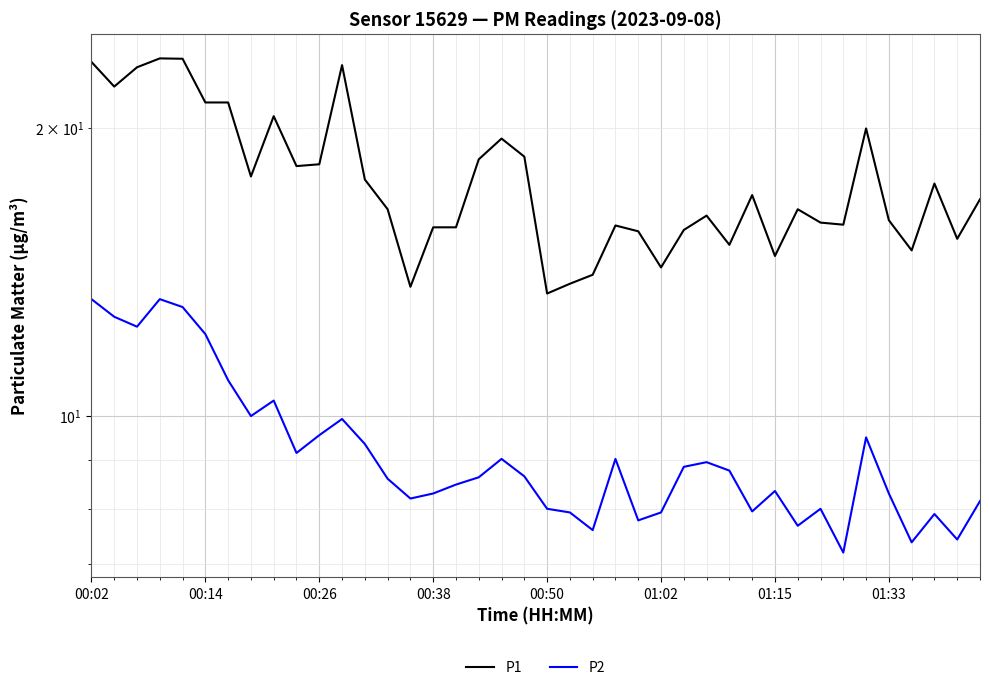

What is the spread (max minus min) of values at 18?

10.5